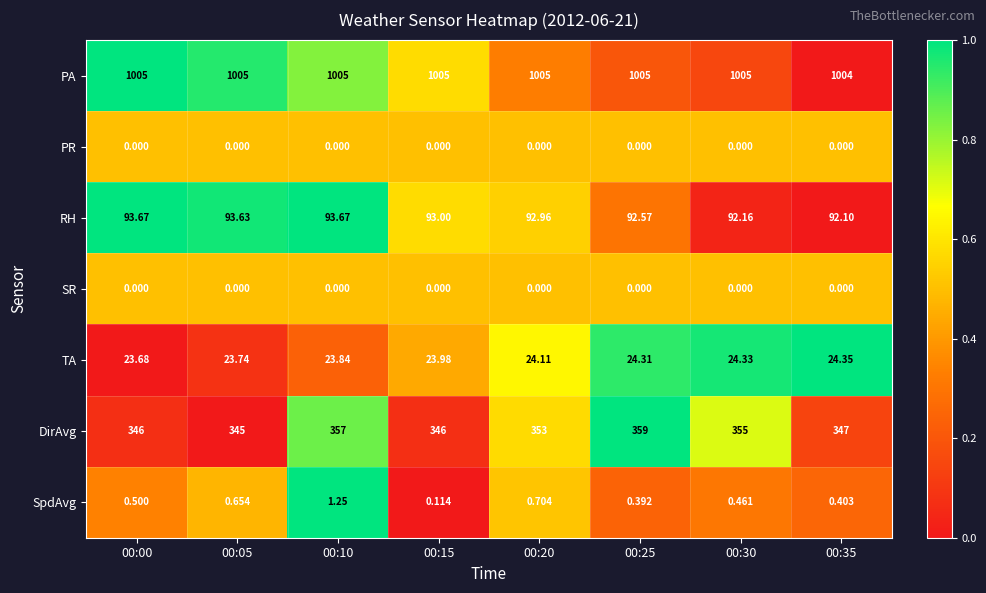

Which series has the largest total across all categories?

PA